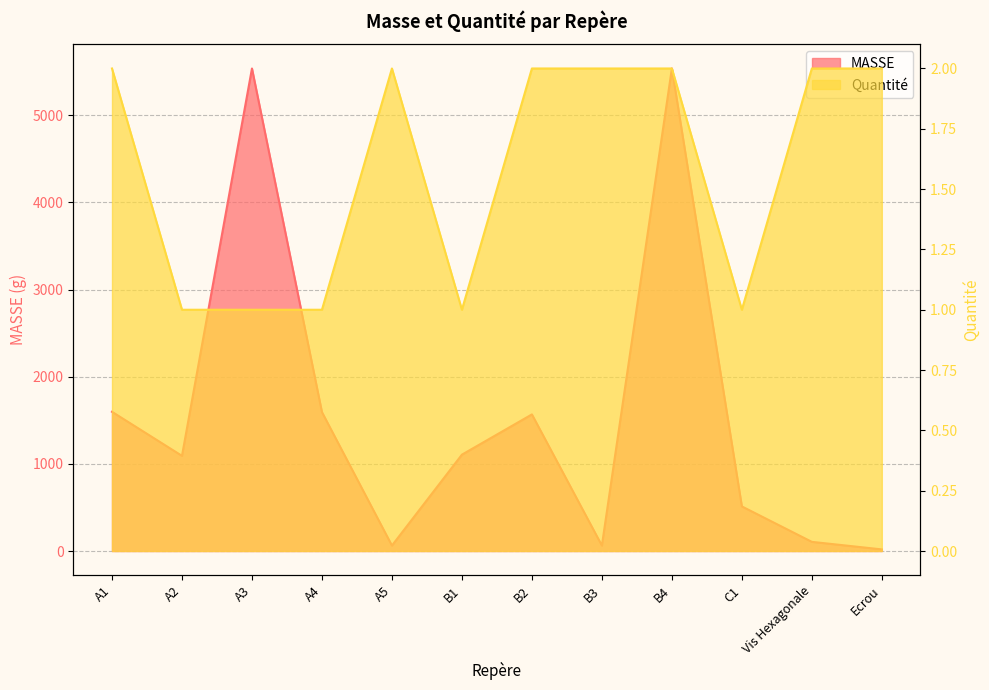

What is the greatest value displayed?

5537.0